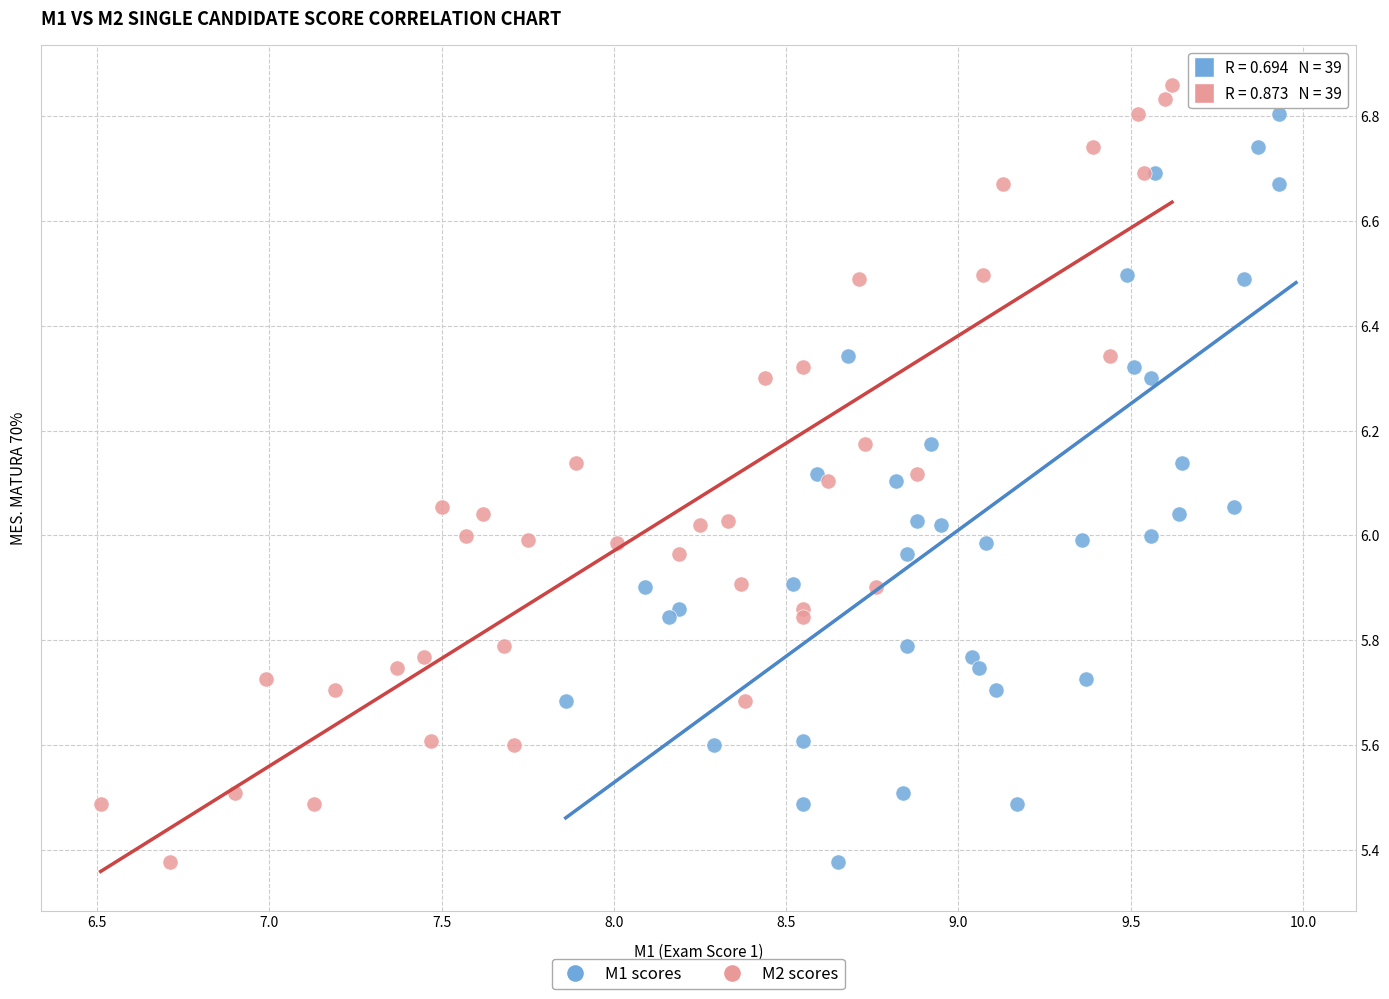

What are all the series names shown in the legend?

M1 scores, M2 scores